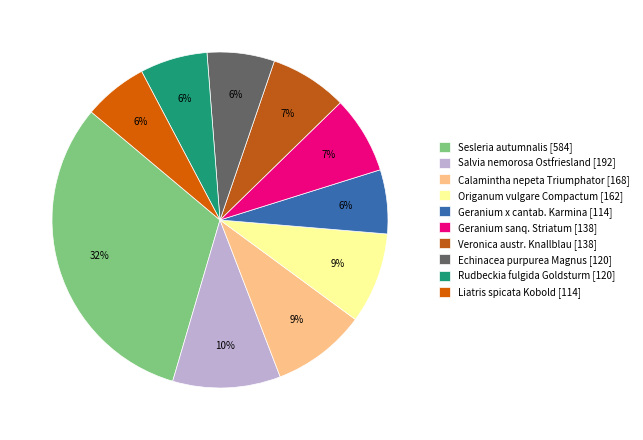

True or false: Liatris spicata Kobold accounts for 13% of the total.

False